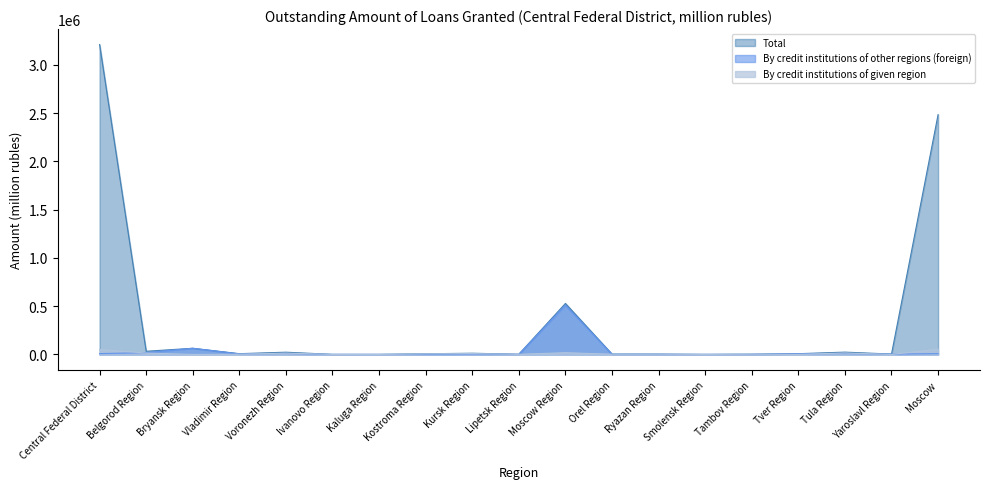

What is the label of the 8th point from the right?

Orel Region